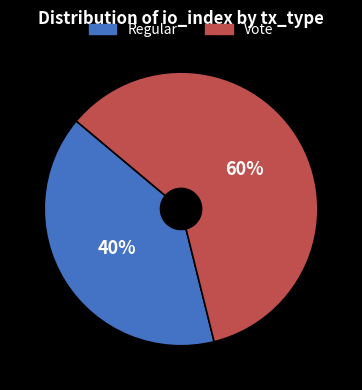

What percentage is the Regular slice, to the nearest percent?

40%